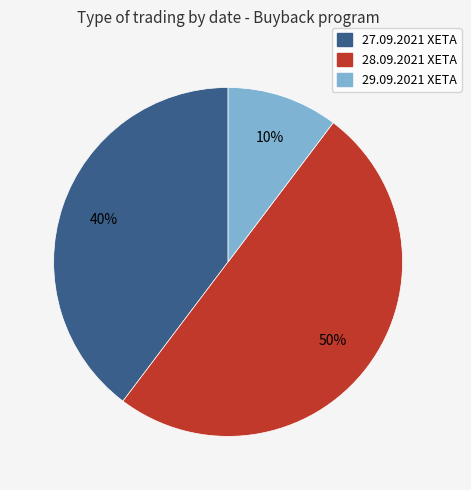

What is the smallest slice in the pie chart?

29.09.2021 XETA